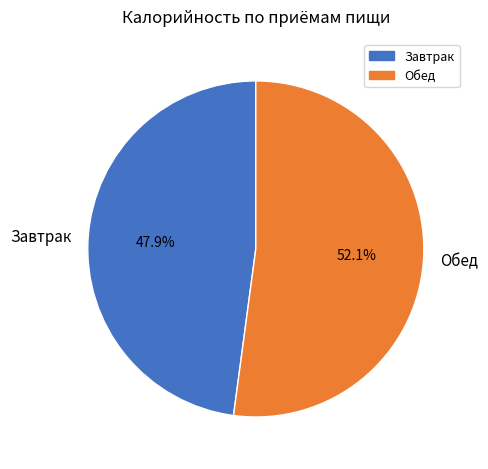

To the nearest percent, what is the average slice percentage?

50%